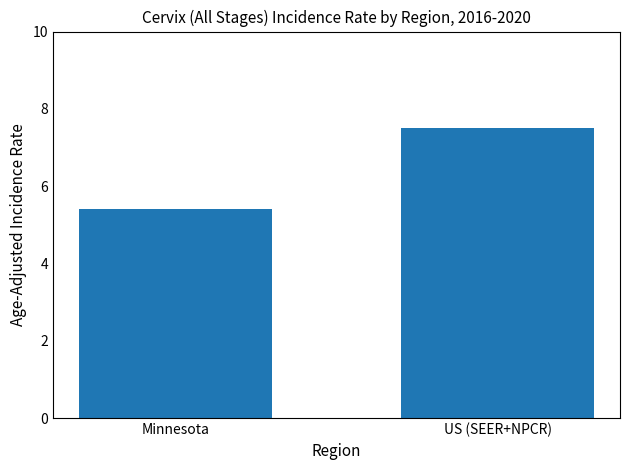

What is the maximum value shown in the chart?

7.5